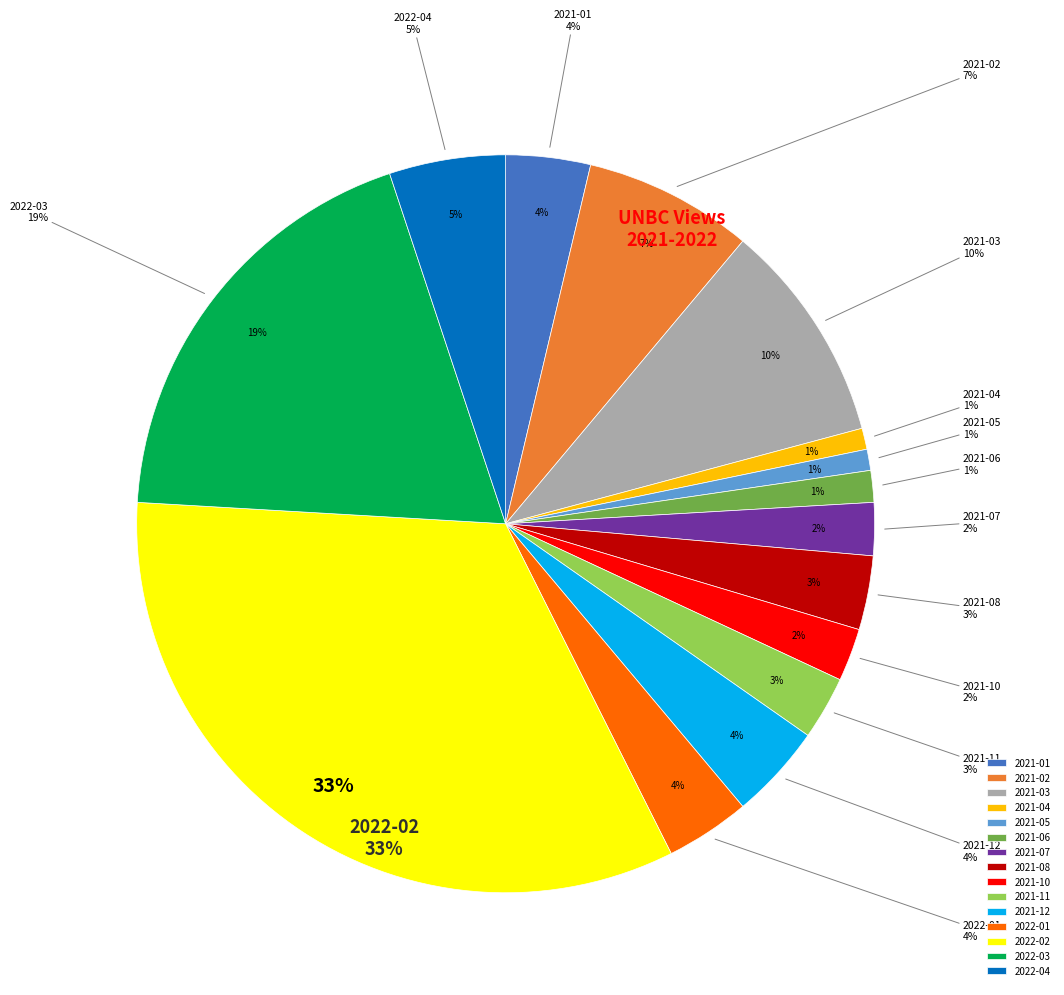

Which category has the biggest portion of the pie?

2022-02